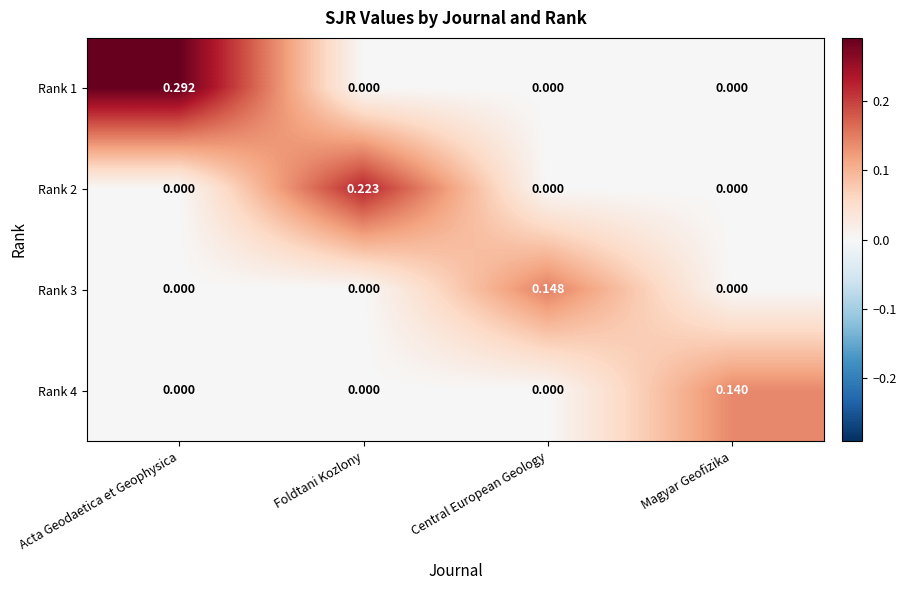

Which category has the highest value in the Rank 3 series?

Central European Geology